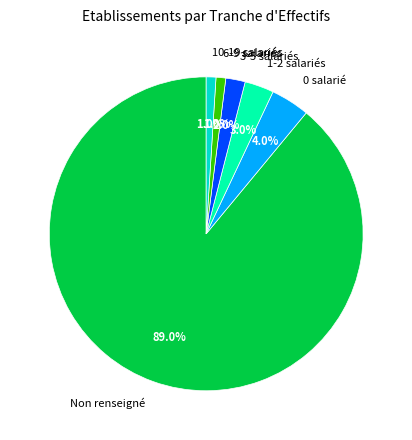

What is the largest slice in the pie chart?

Non renseigné